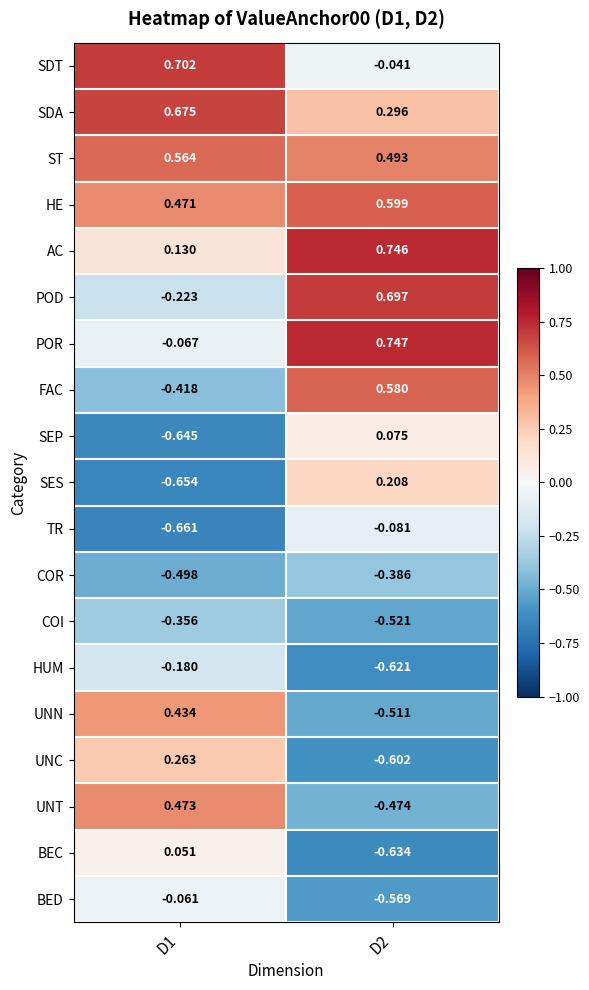

At D1, list the series in order from smallest to largest.

TR, SES, SEP, COR, FAC, COI, POD, HUM, POR, BED, BEC, AC, UNC, UNN, HE, UNT, ST, SDA, SDT